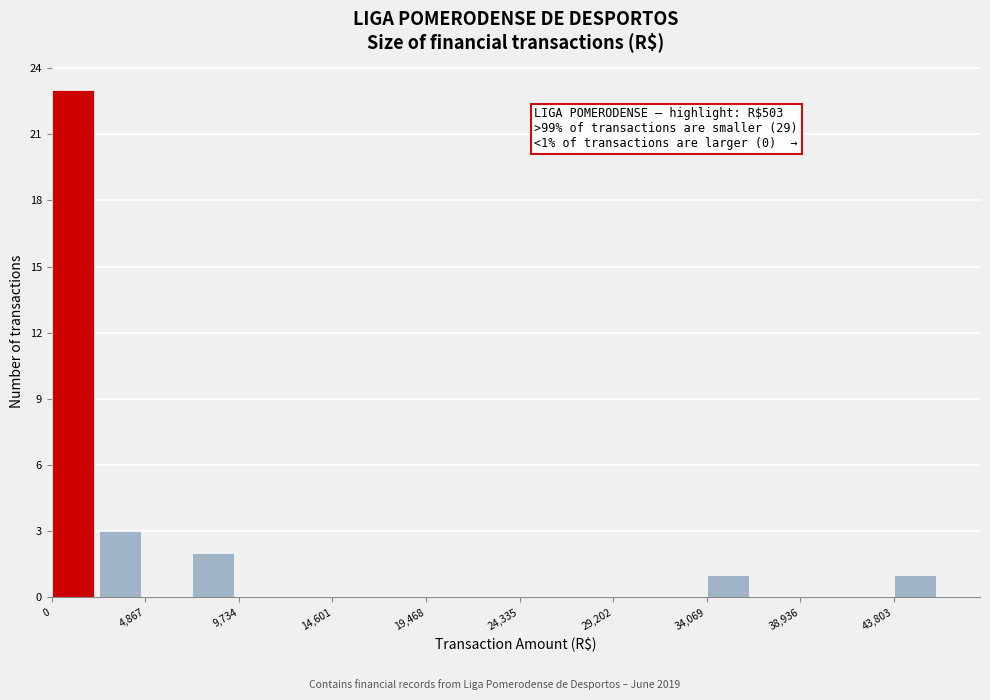

Which range on the x-axis has the tallest bar?

0 to 2500